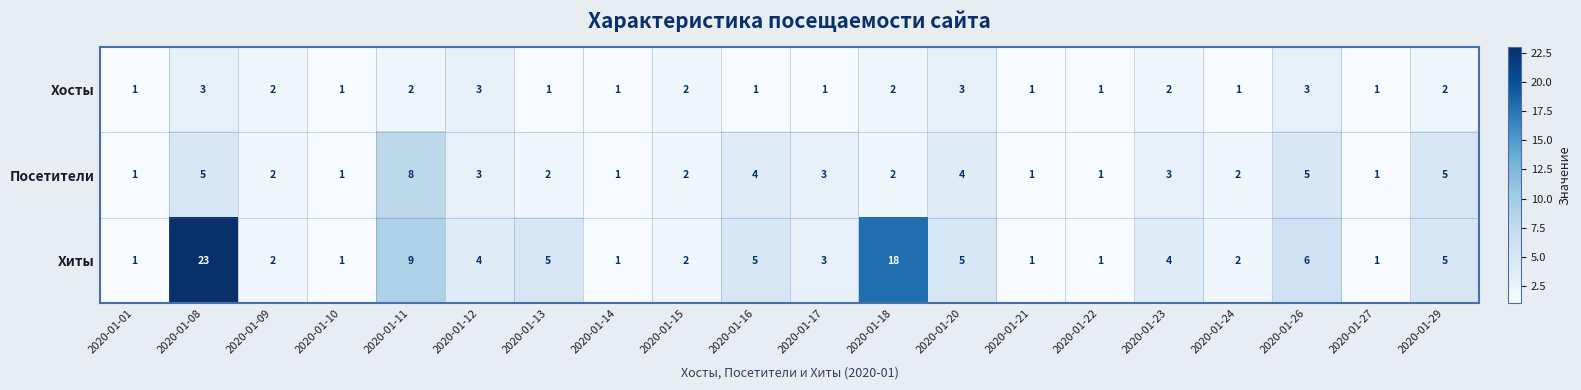

Rank the series by their average value, from highest to lowest.

Хиты, Посетители, Хосты